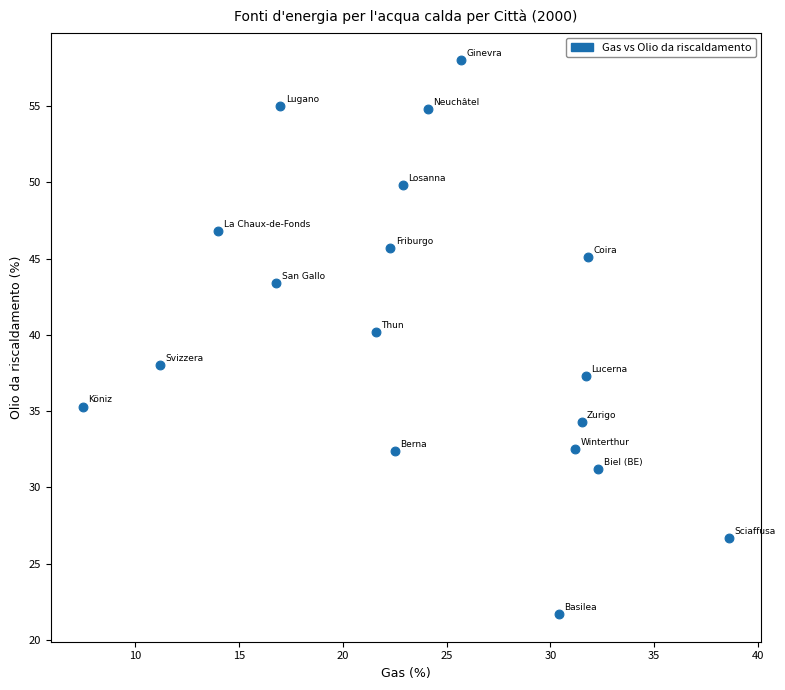

What is the range of X values (max minus min)?

31.1